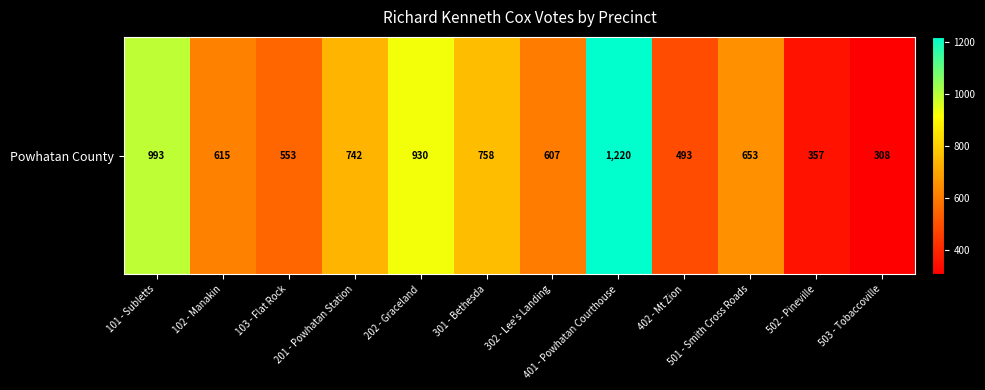

Reading left to right, what are all the values shown in this chart?

101 - Subletts=993	102 - Manakin=615	103 - Flat Rock=553	201 - Powhatan Station=742	202 - Graceland=930	301 - Bethesda=758	302 - Lee's Landing=607	401 - Powhatan Courthouse=1220	402 - Mt Zion=493	501 - Smith Cross Roads=653	502 - Pineville=357	503 - Tobaccoville=308